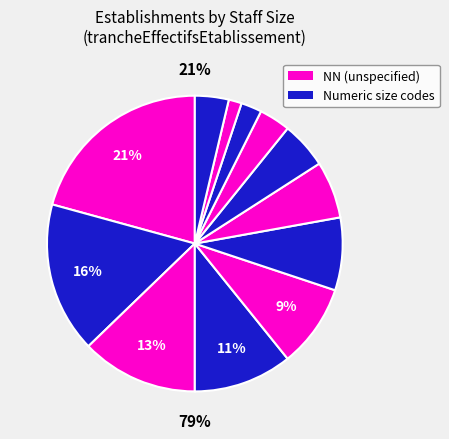

To the nearest percent, what is the combined percentage of NN and 22?

24%